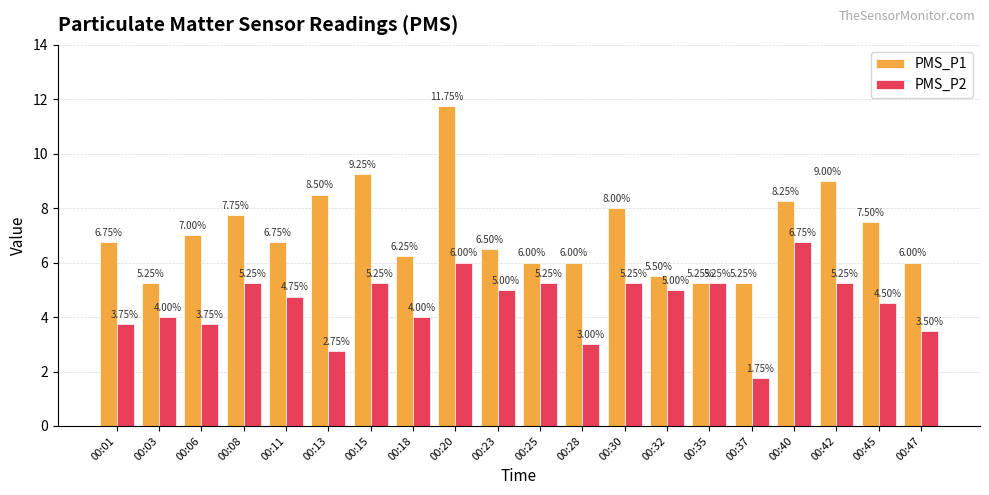

What is the difference between the maximum and minimum values in the PMS_P1 series?

6.5